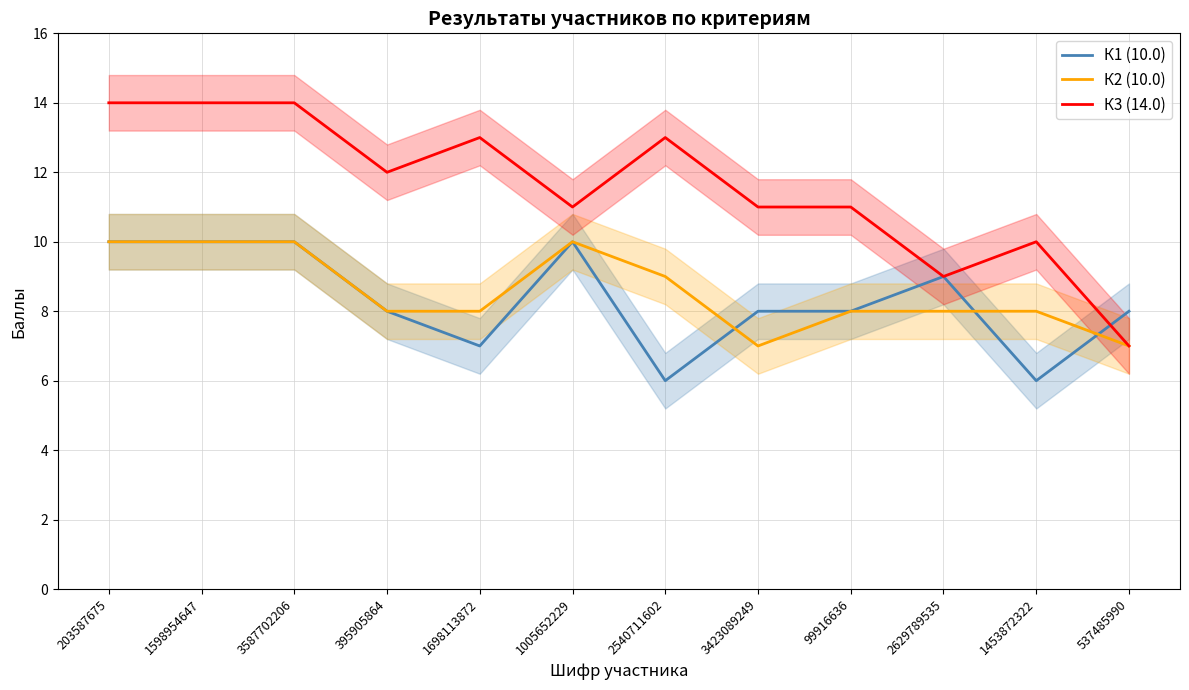

Reading right to left, transcribe all the data shown in this chart.

К1 (10.0): 8	6	9	8	8	6	10	7	8	10	10	10
К2 (10.0): 7	8	8	8	7	9	10	8	8	10	10	10
К3 (14.0): 7	10	9	11	11	13	11	13	12	14	14	14